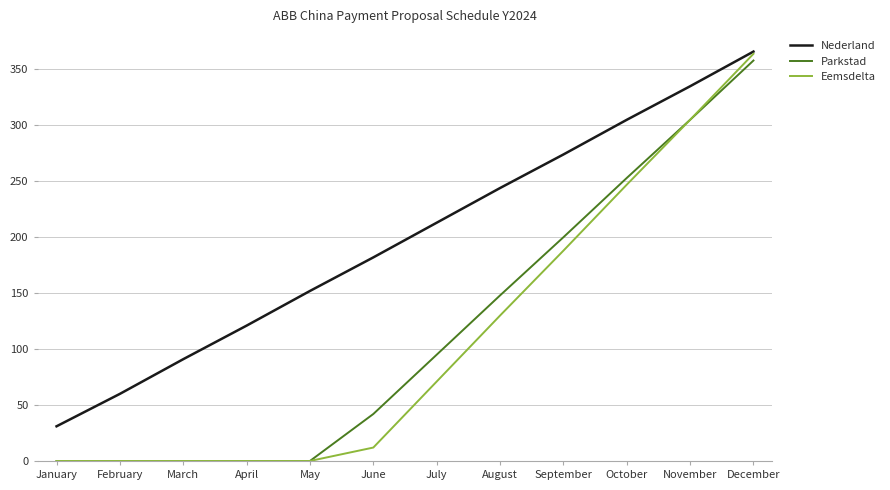

The value of Nederland at September is 488. True or false?

False